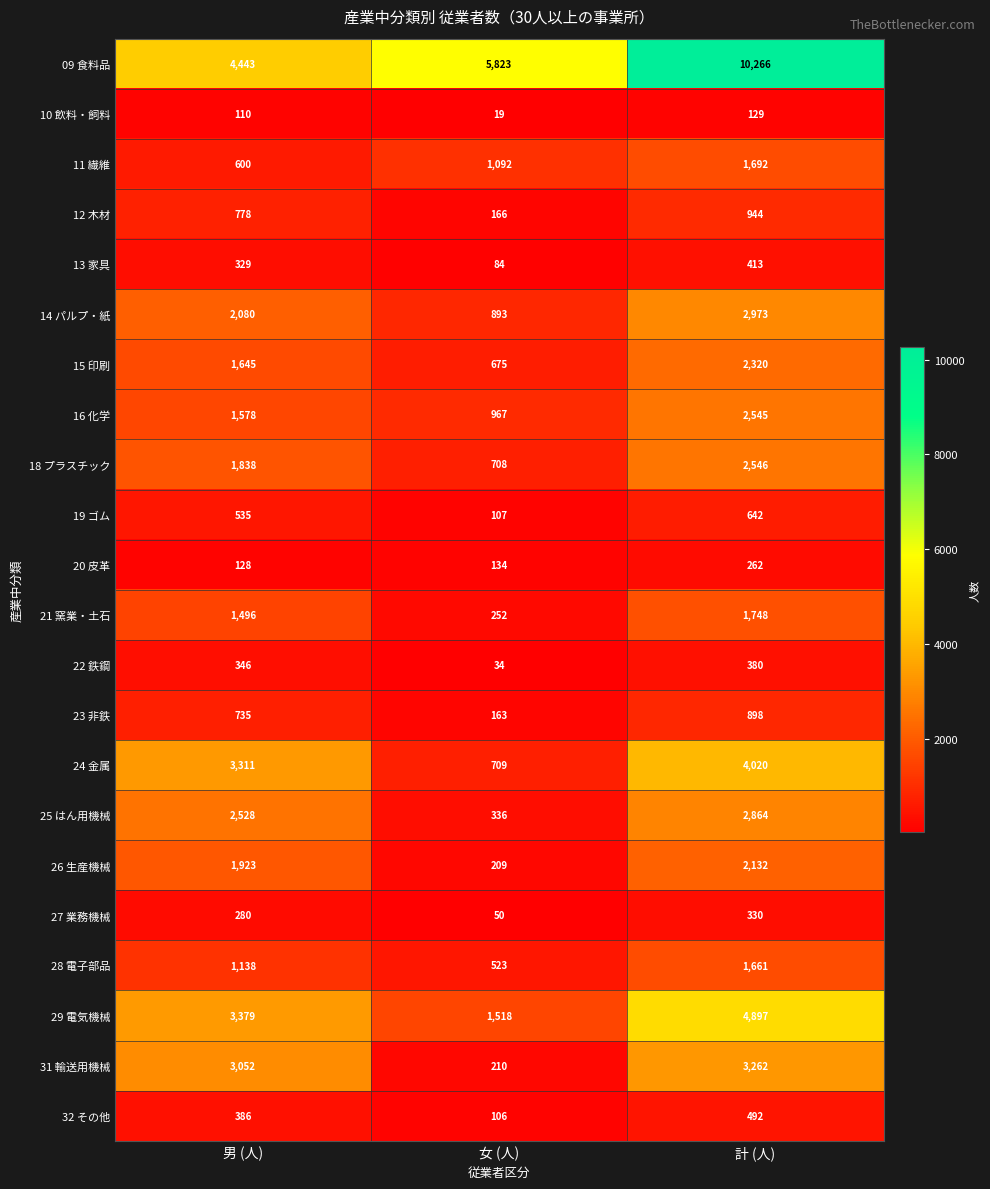

At how many categories does at least one series exceed 5553?

2